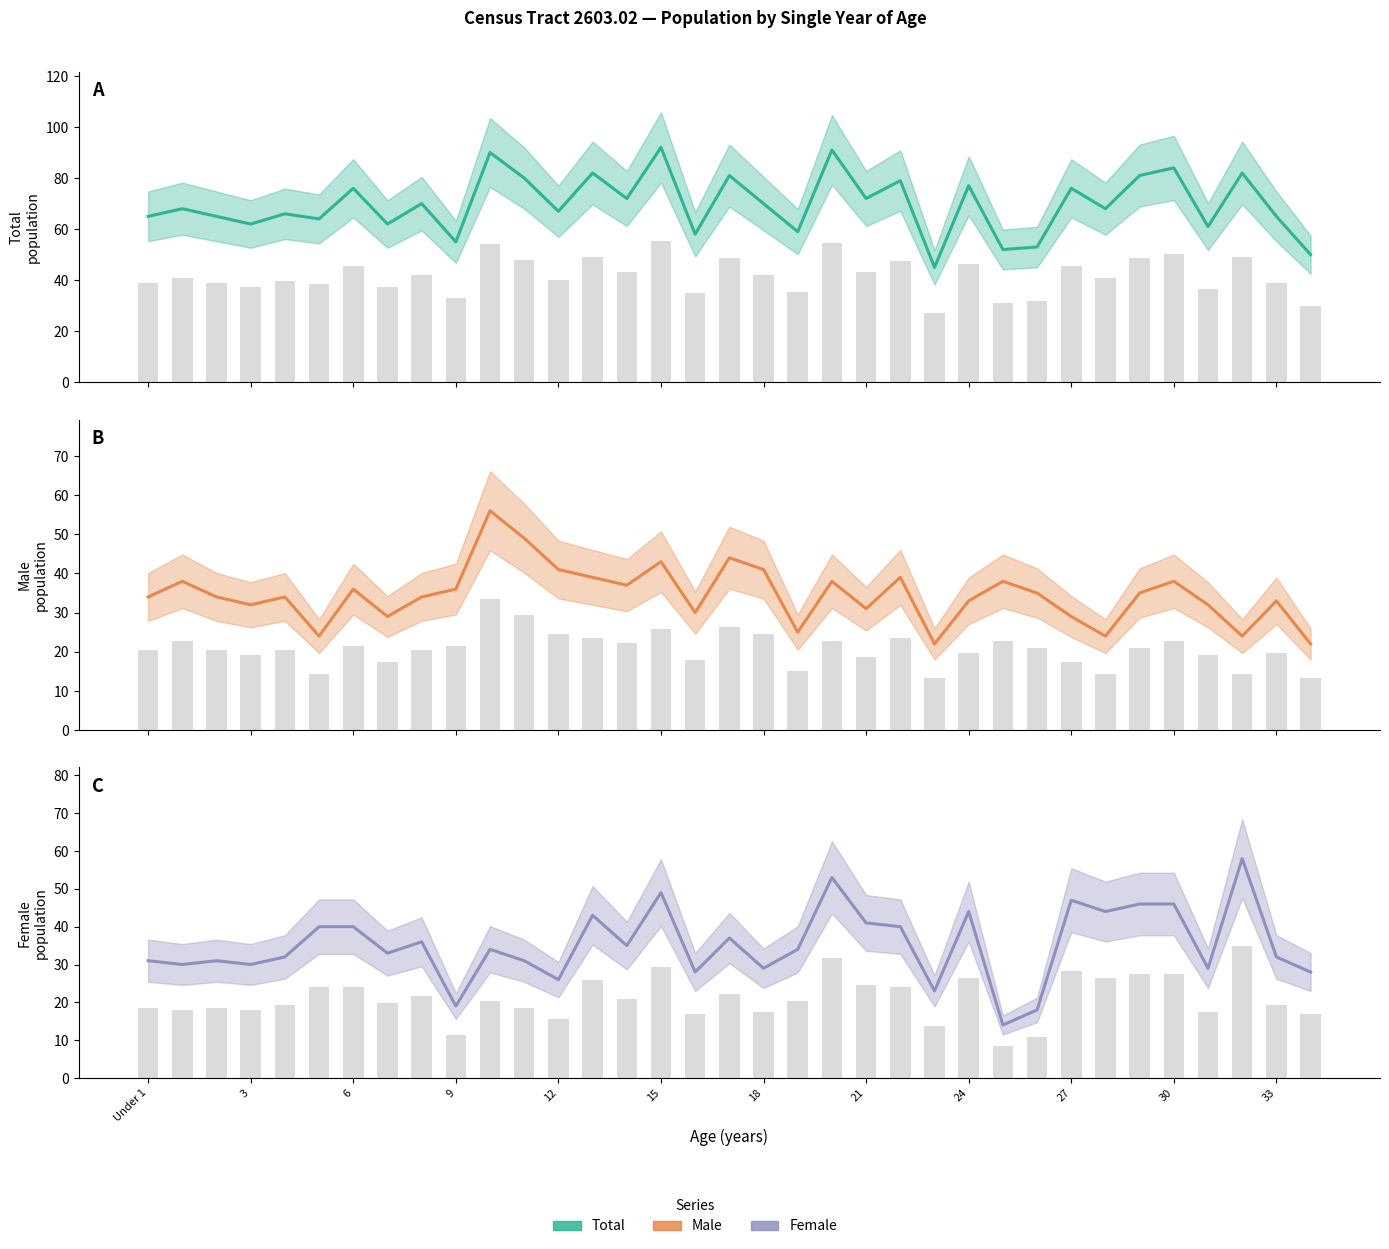

Is the value of Total (Estimate) at 24 greater than the value of Female (Estimate) at 24?

Yes